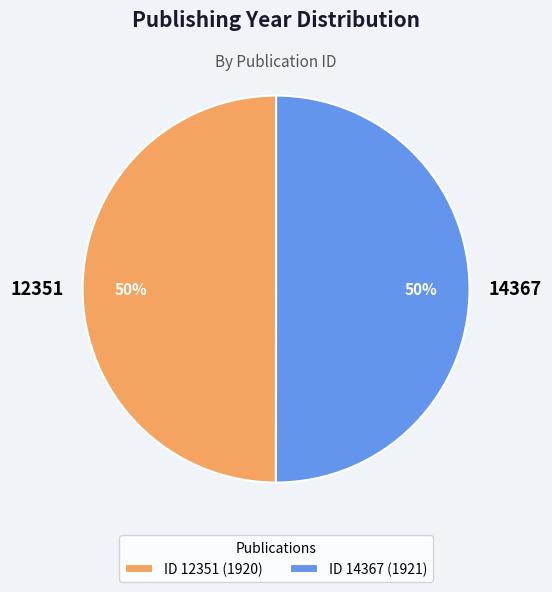

What is the ratio of the value at 14367 to the value at 12351?

1.0